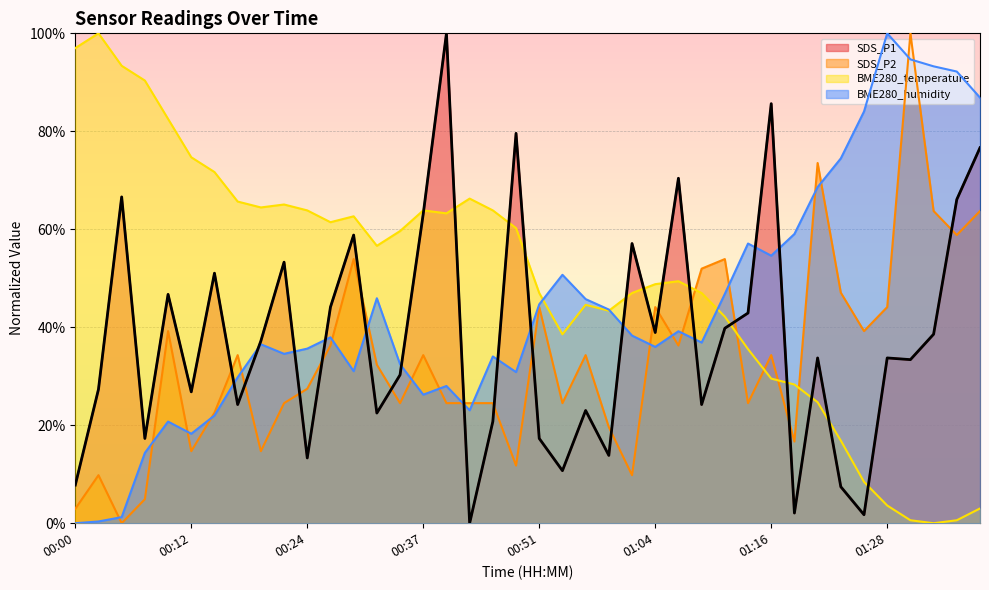

What is the total value across all series at 01:31?

228.7